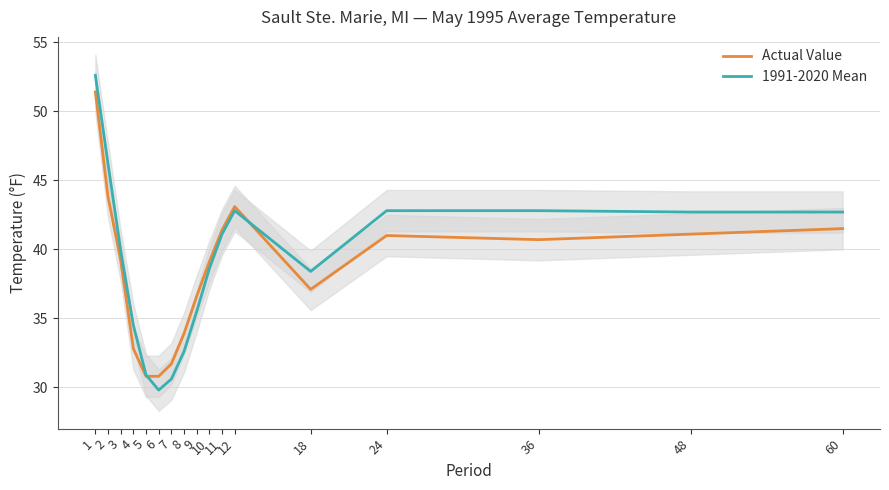

What value does the 1991-2020 Mean series have at 36?

42.8